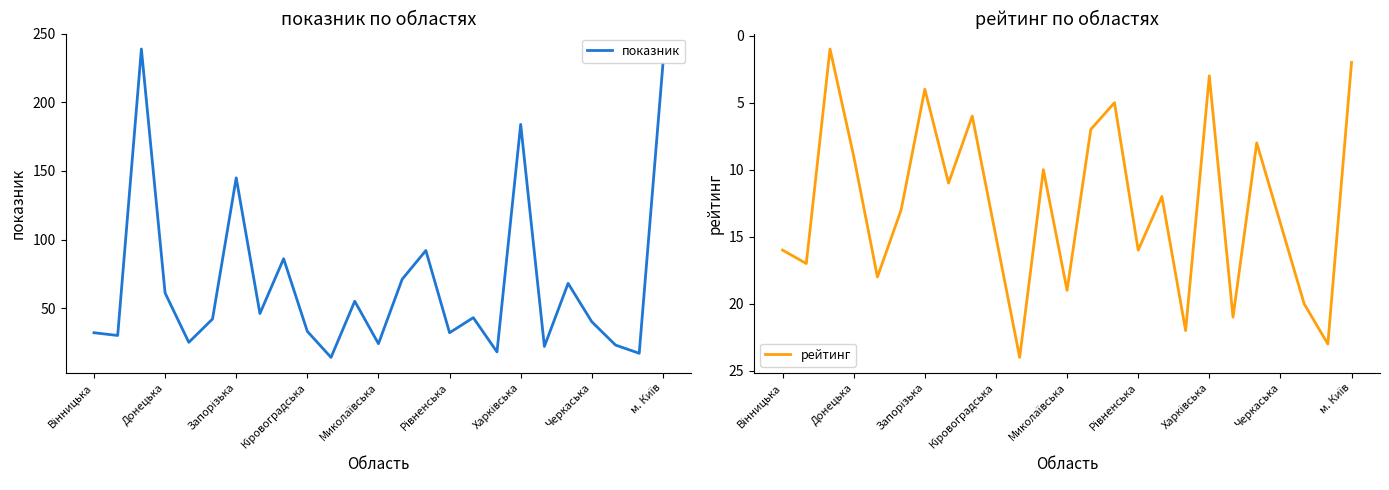

What is the average value of the рейтинг series?

13